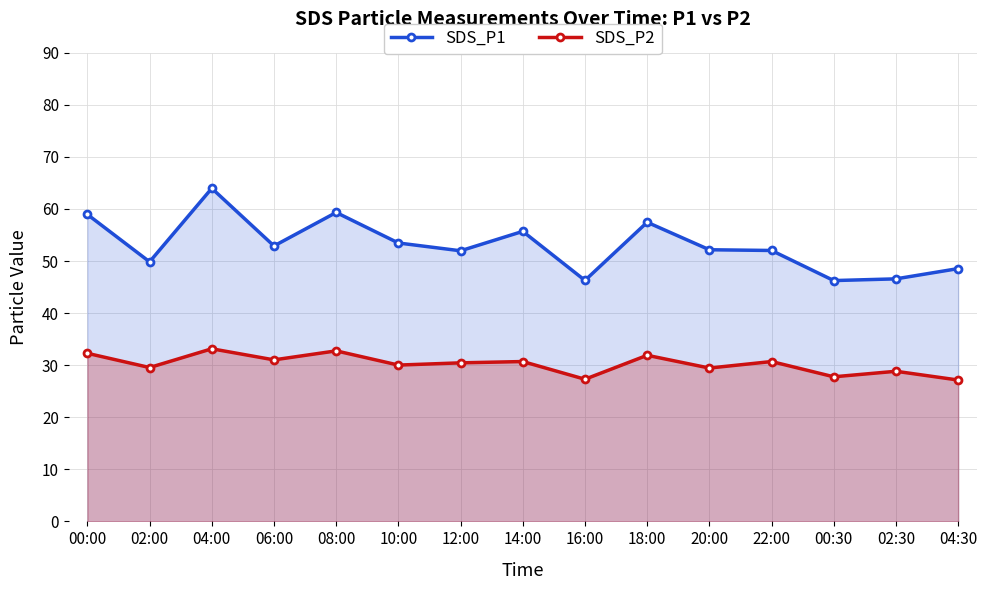

Does the chart have visible grid lines?

Yes